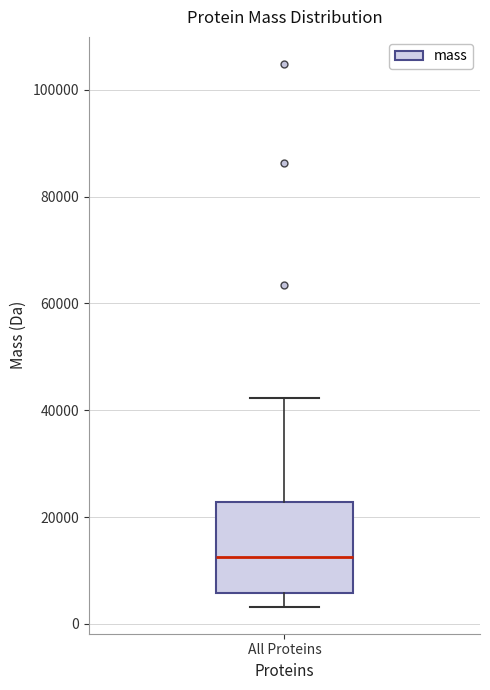

Where does the median line of the box for All Proteins sit on the y-axis? The values are not printed on the chart, so give them approximately, as read against the axis.

12000